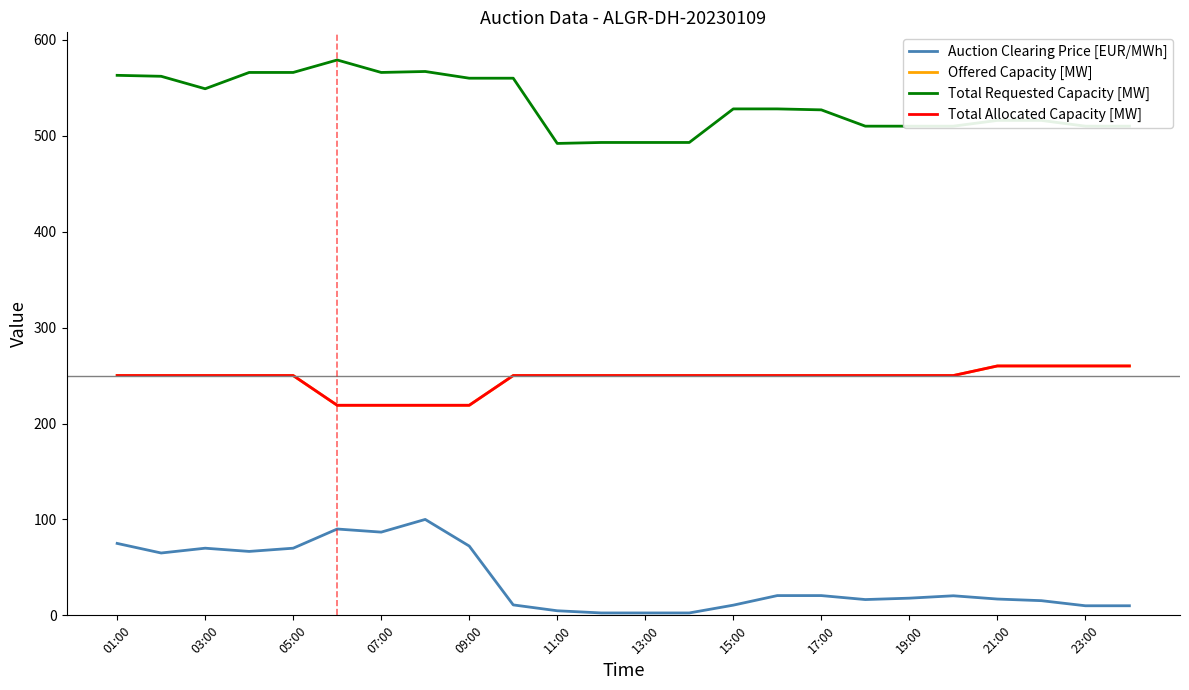

Does the chart have visible grid lines?

No